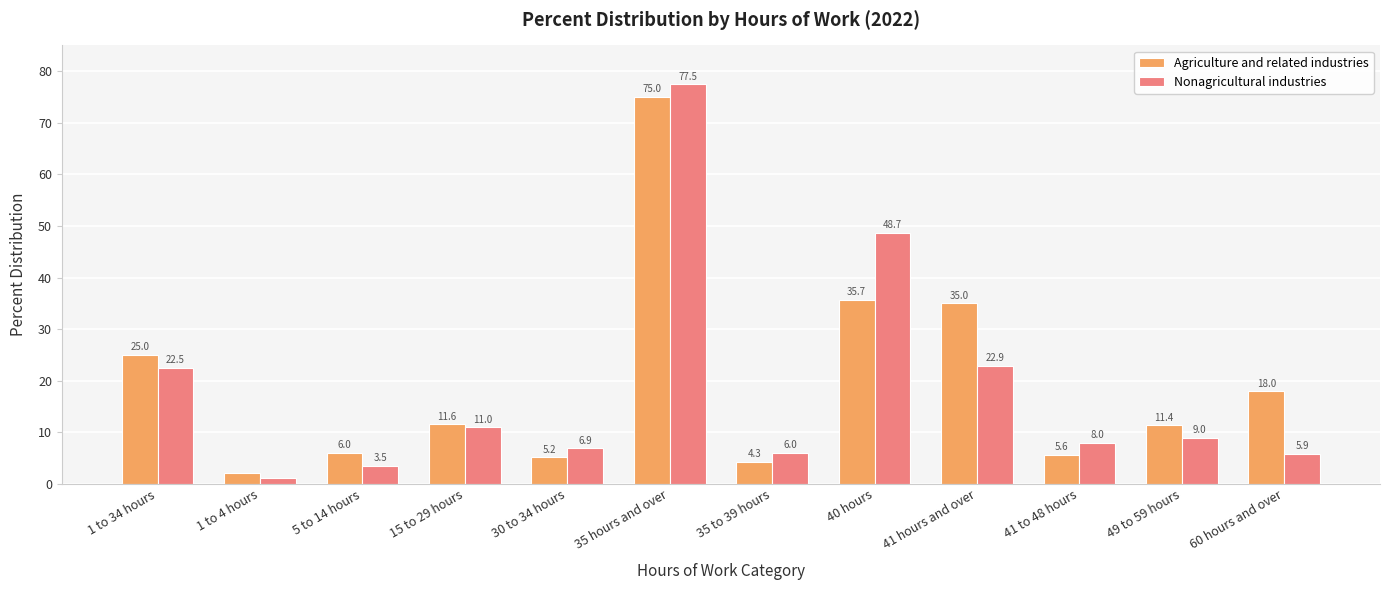

What is the difference between the maximum and minimum values in the Agriculture and related industries series?

72.8